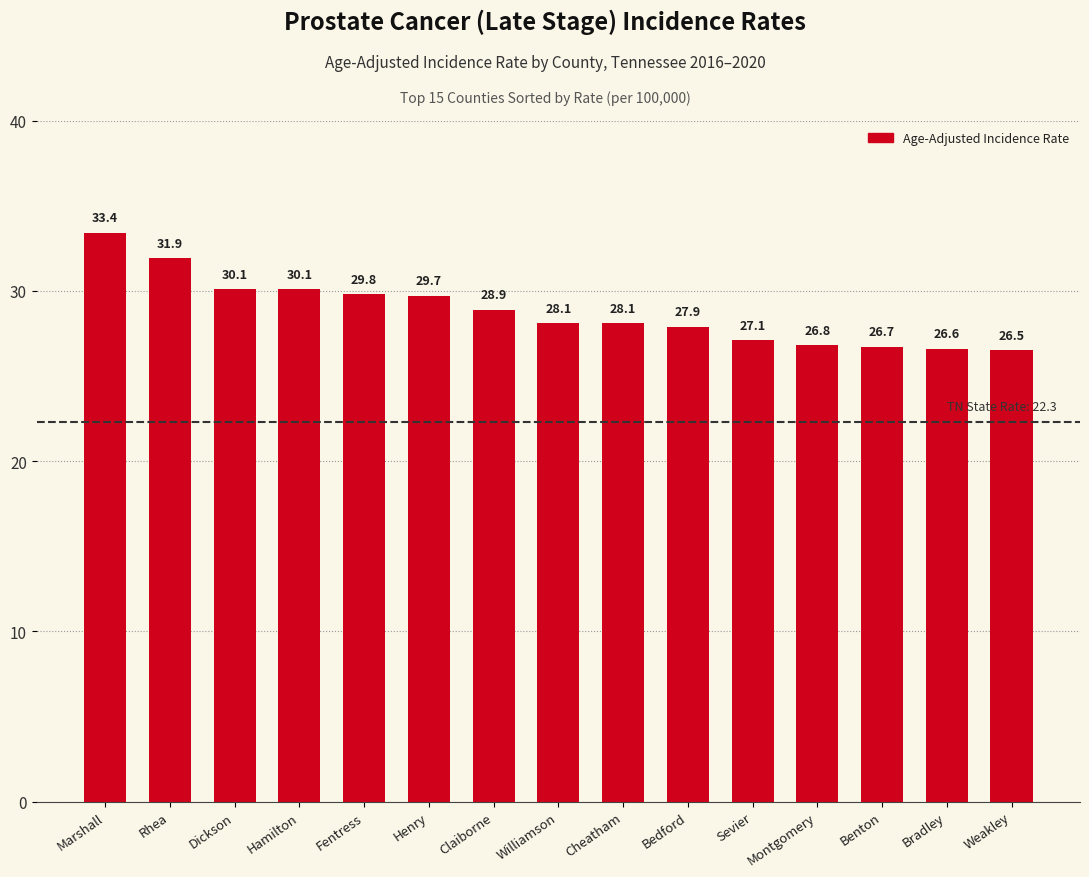

Which category has the highest value across all series?

Marshall